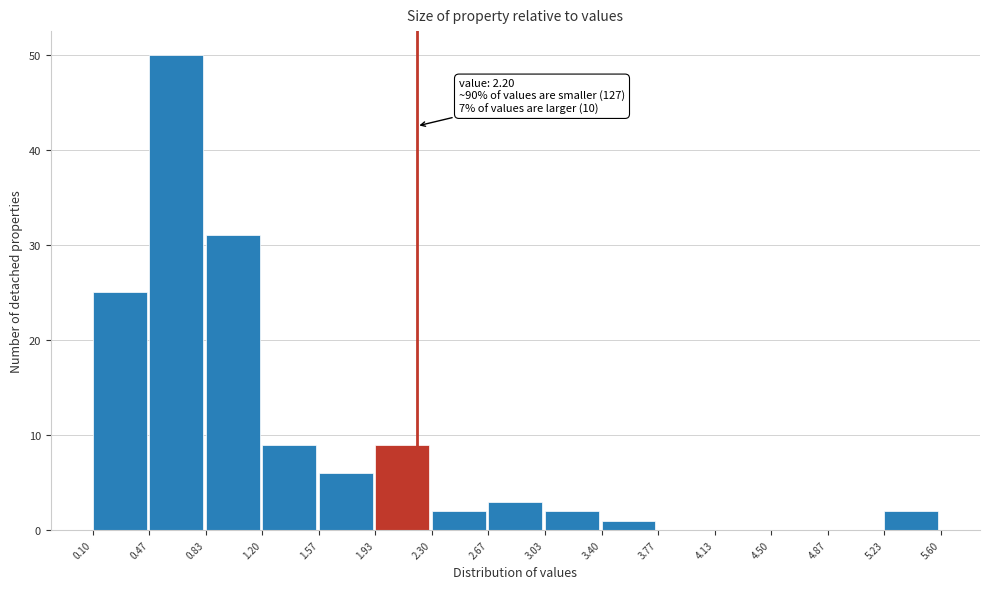

Over which range of the x-axis is the bar tallest?

0.47 to 0.83